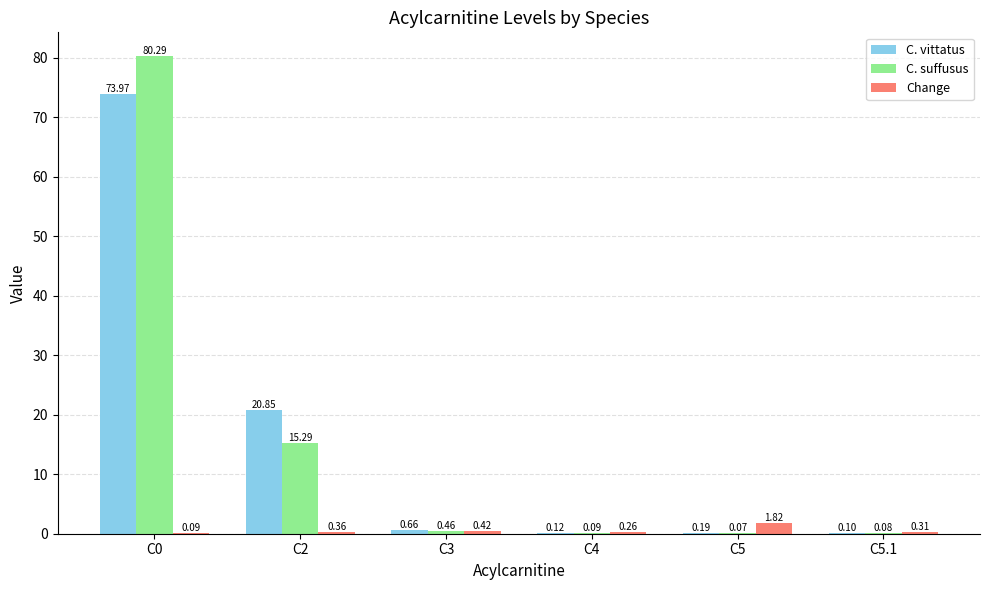

What is the sum of all C. suffusus values?

96.3